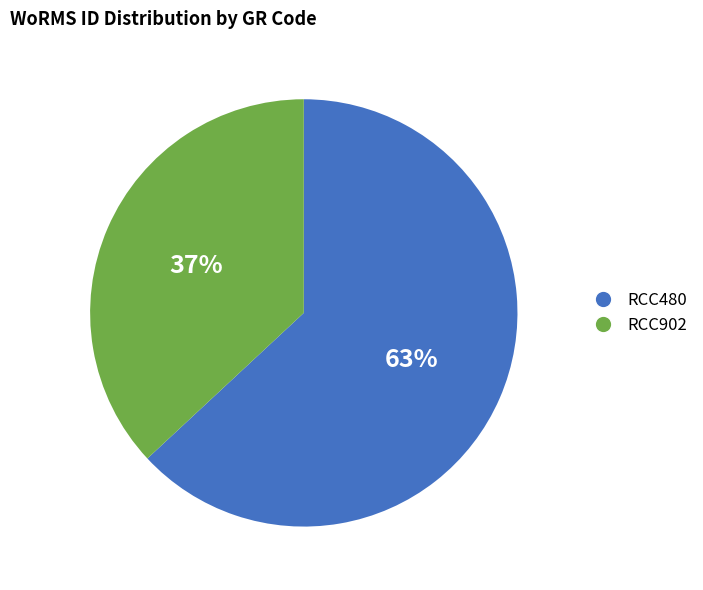

True or false: RCC480 accounts for 63% of the total.

True